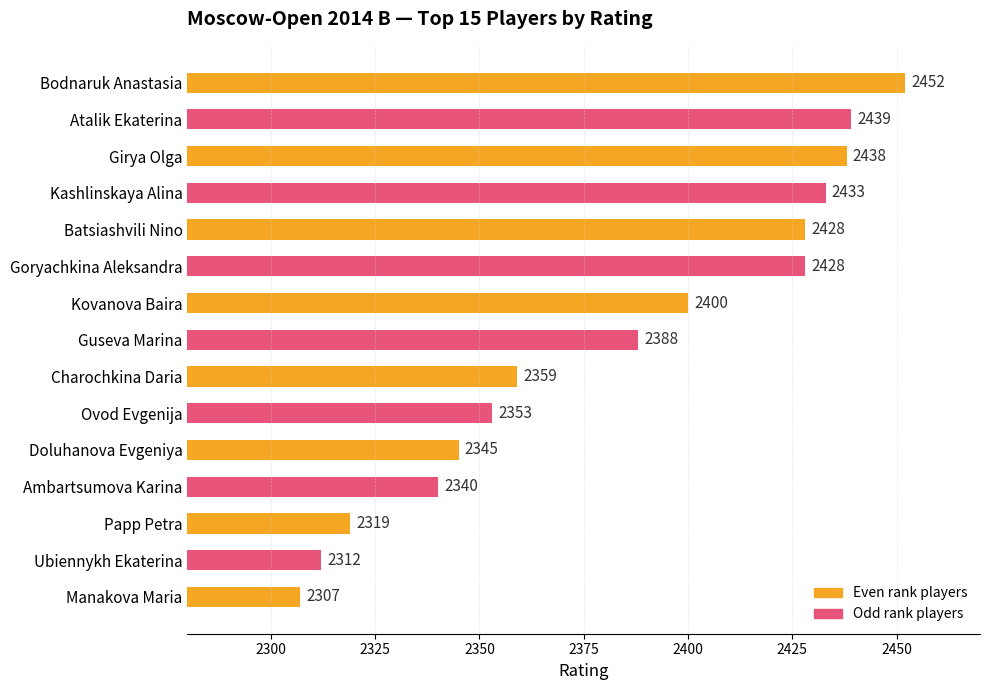

What is the label of the 13th bar from the top?

Papp Petra